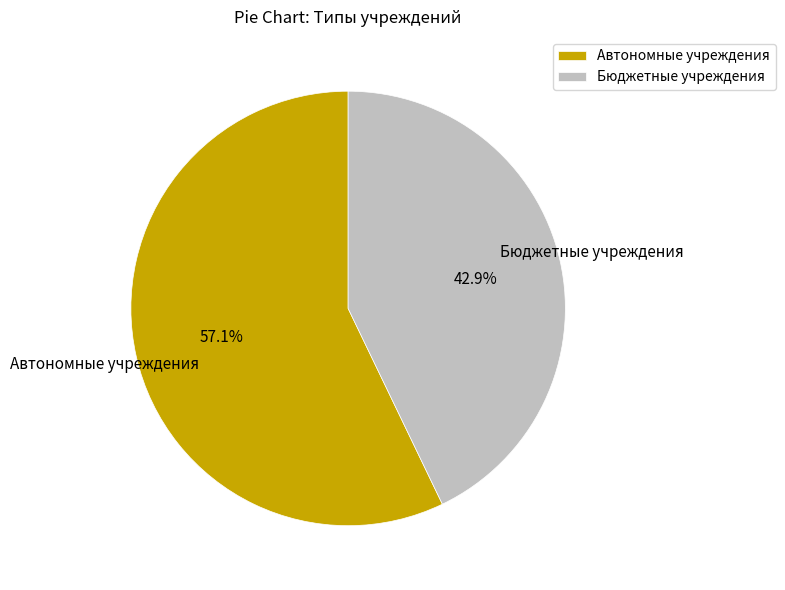

Approximately how many times larger is the value at Автономные учреждения compared to Бюджетные учреждения?

1.3